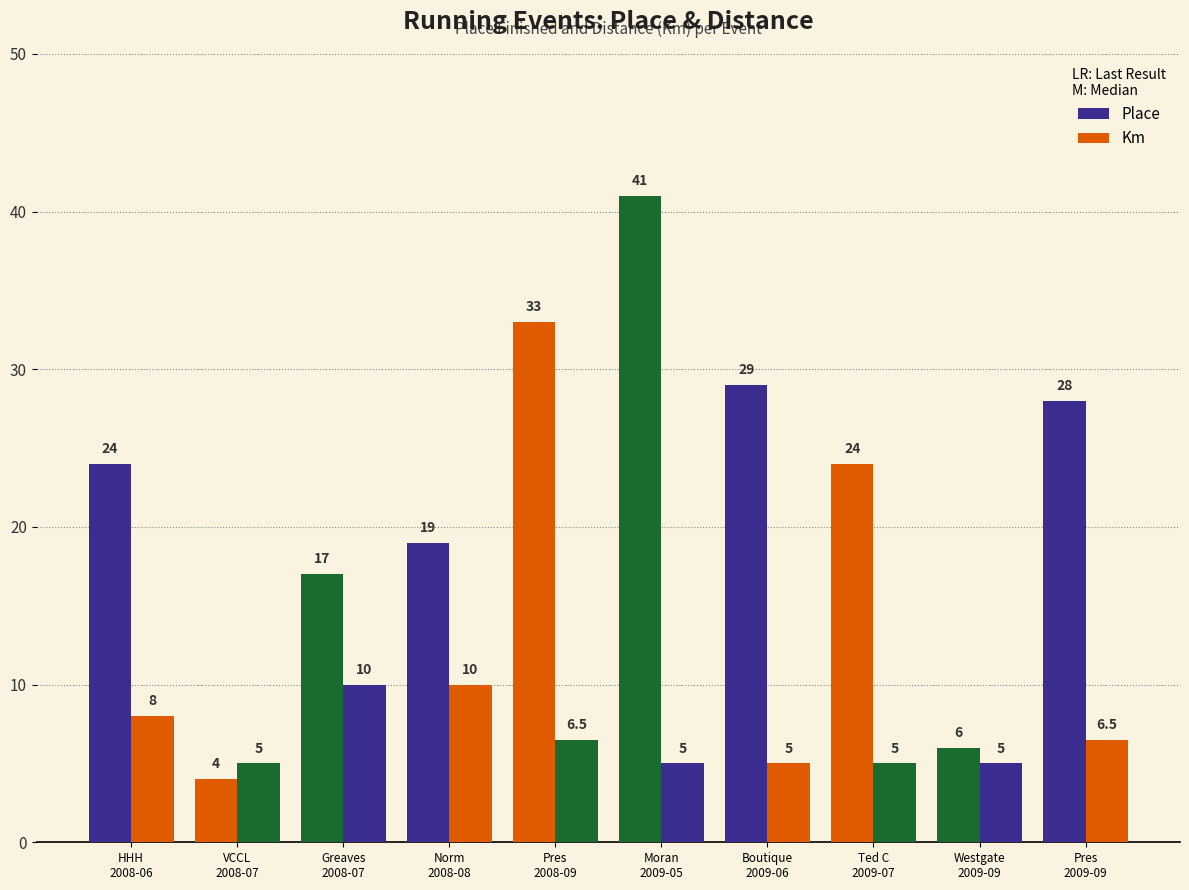

Is the value of Km at Westgate
2009-09 greater than the value of Place at Norm
2008-08?

No